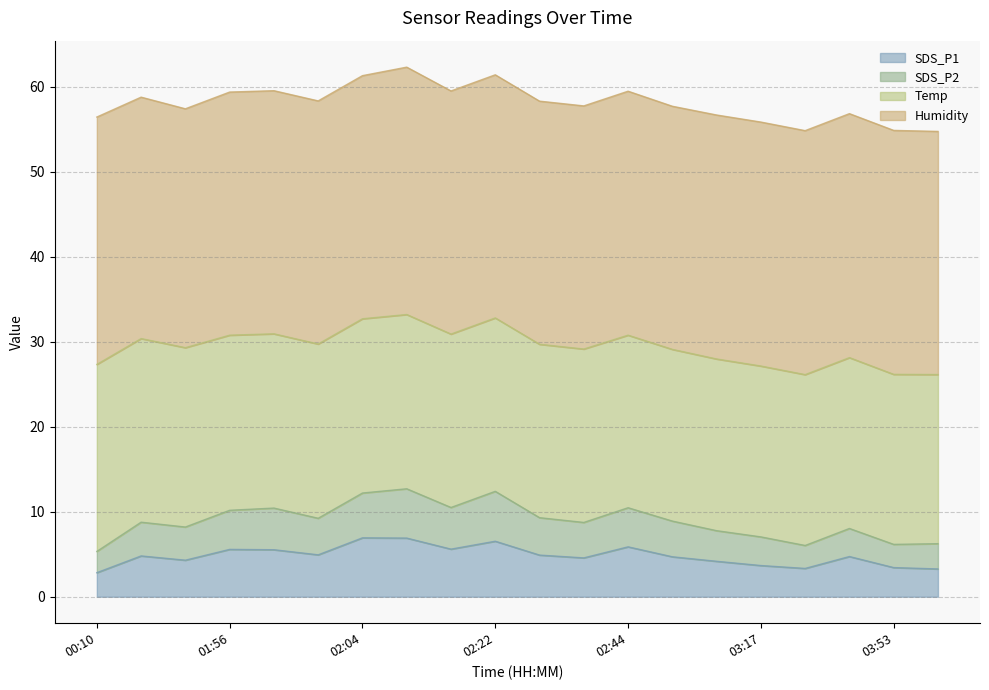

How many values in the SDS_P2 series are below 8?

6